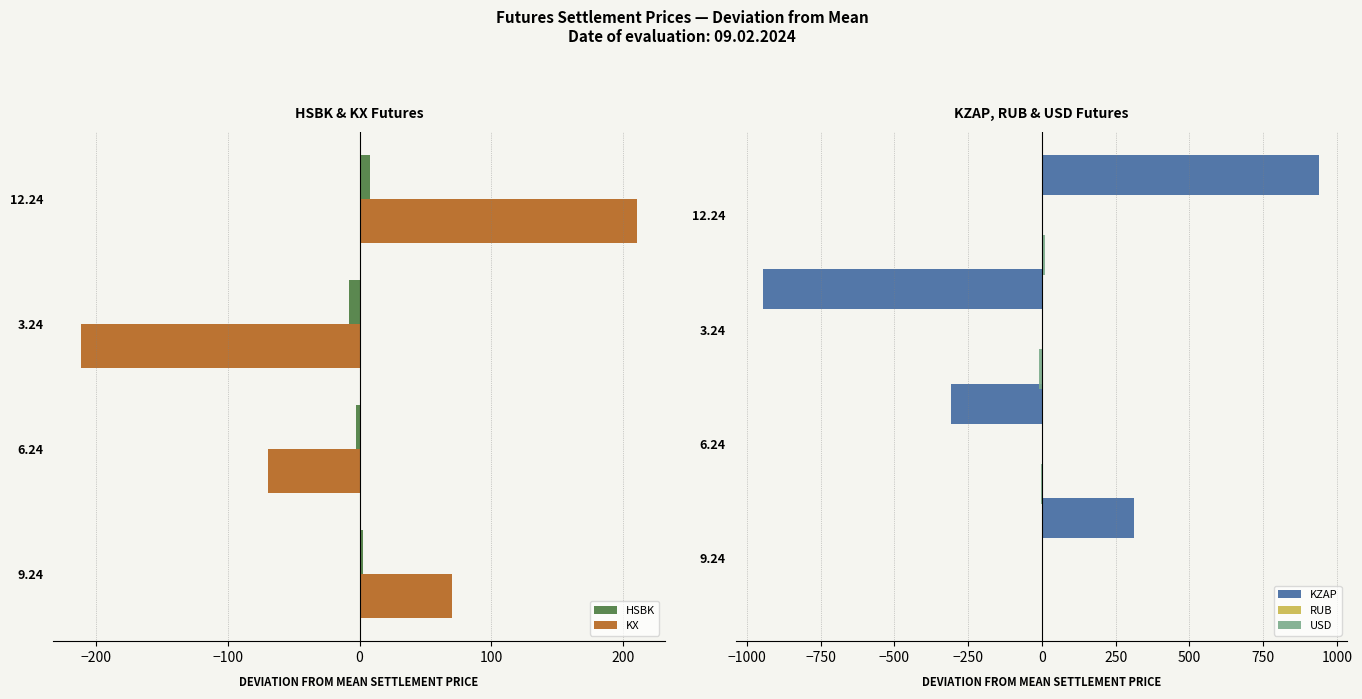

How many values in RUB are below zero?

1